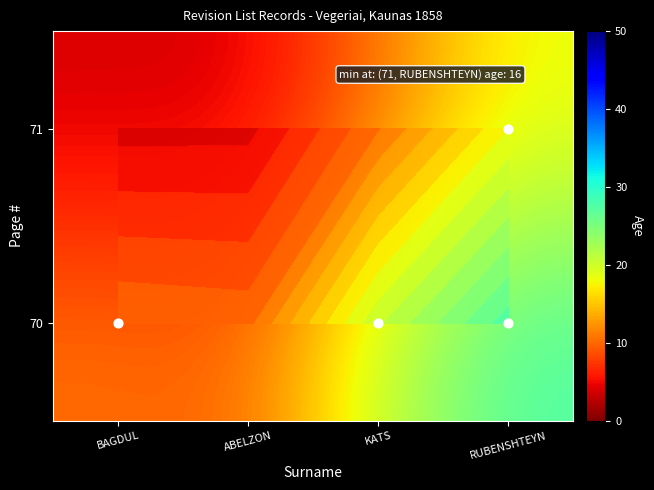

True or false: 70 has a value of 27.8 at RUBENSHTEYN.

True